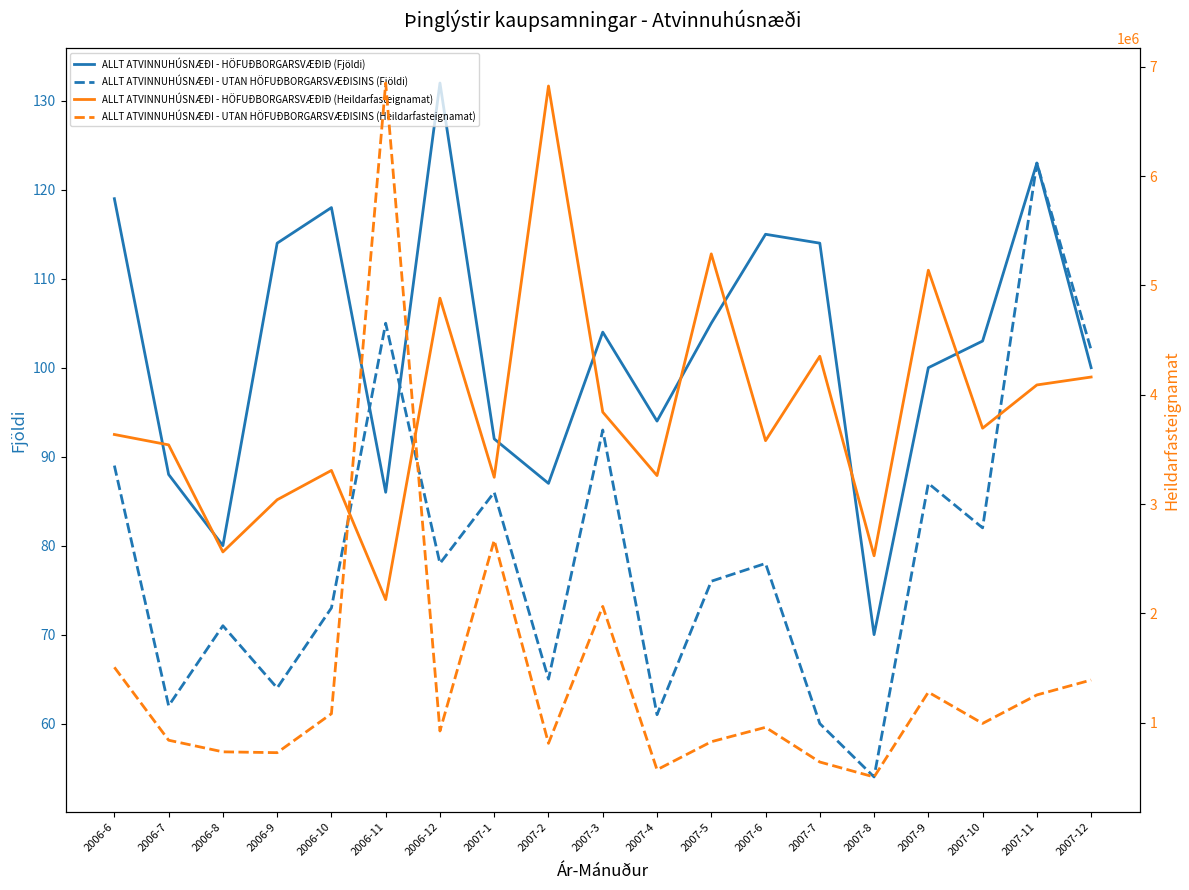

The ALLT ATVINNUHÚSNÆÐI - HÖFUÐBORGARSVÆÐIÐ (Fjöldi) series shows 103 at 2007-10. True or false?

True